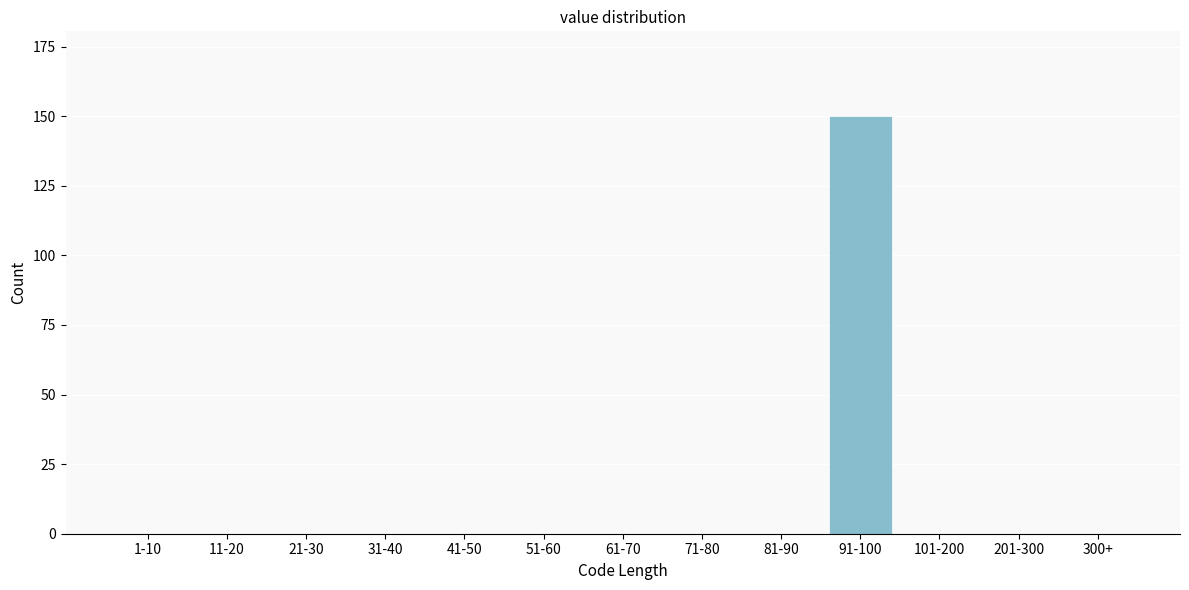

Reading left to right, extract all data points from this chart.

1-10=0	11-20=0	21-30=0	31-40=0	41-50=0	51-60=0	61-70=0	71-80=0	81-90=0	91-100=150	101-200=0	201-300=0	300+=0